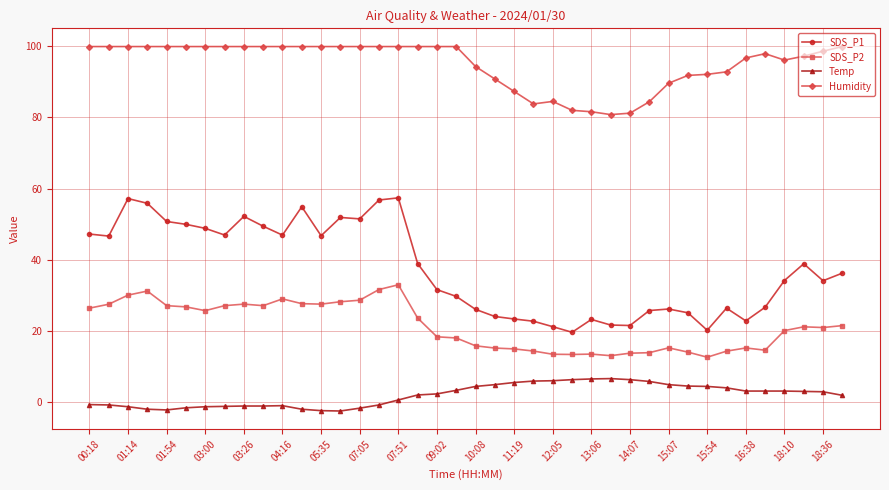

Which series has the largest range (max minus min)?

SDS_P1